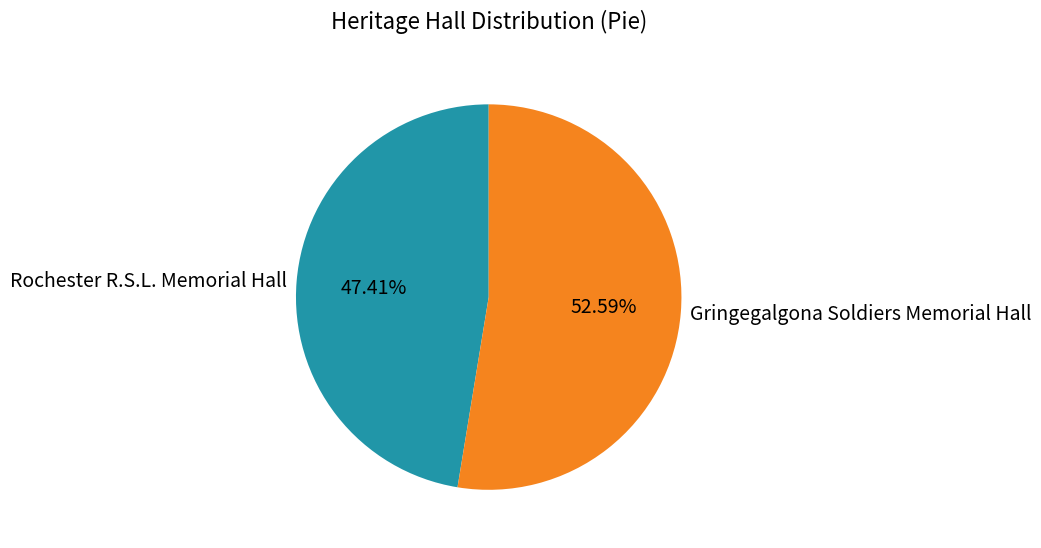

To the nearest percent, what is the difference between the Gringegalgona Soldiers Memorial Hall and Rochester R.S.L. Memorial Hall slice percentages?

5%